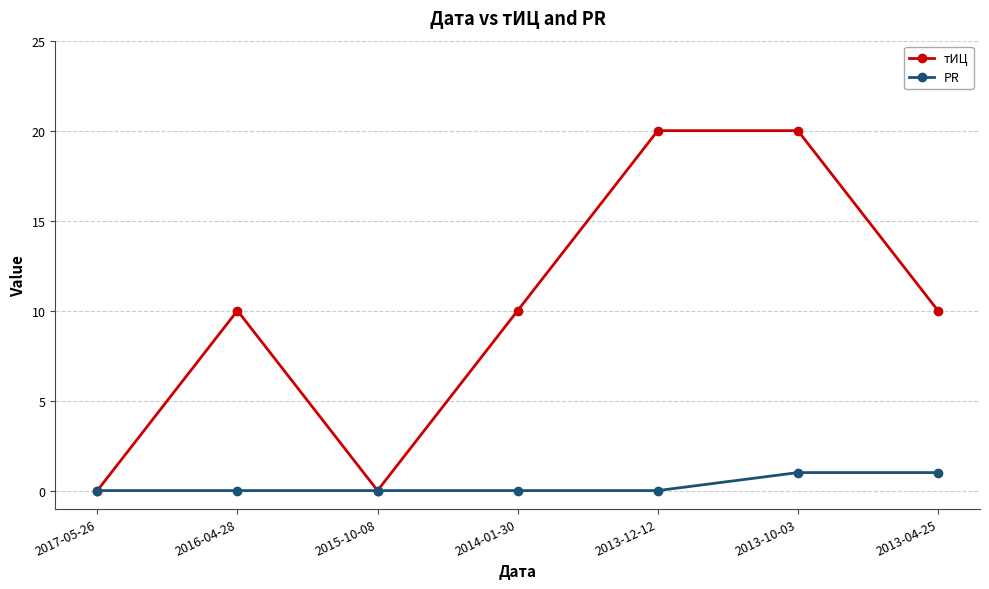

True or false: тИЦ has more than 0 interior local peaks.

True